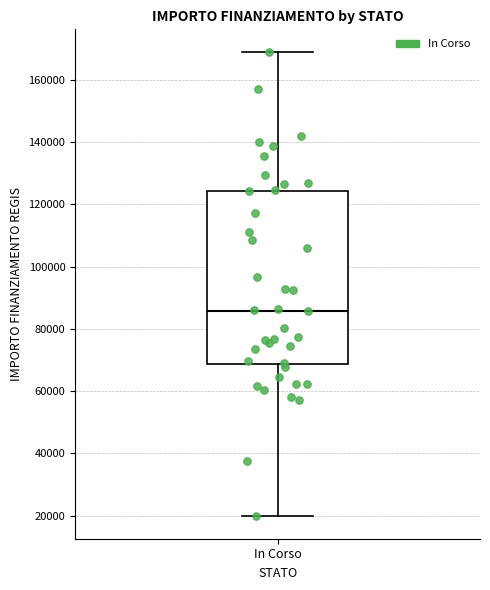

Transcribe this box plot: give where the median line is, the range the box spans, and where the two whiskers end, as read against the y-axis. The values are not printed on the chart, so give them approximately, as read against the axis.

median 86000, box 68000 to 124000, whiskers 20000 to 168000